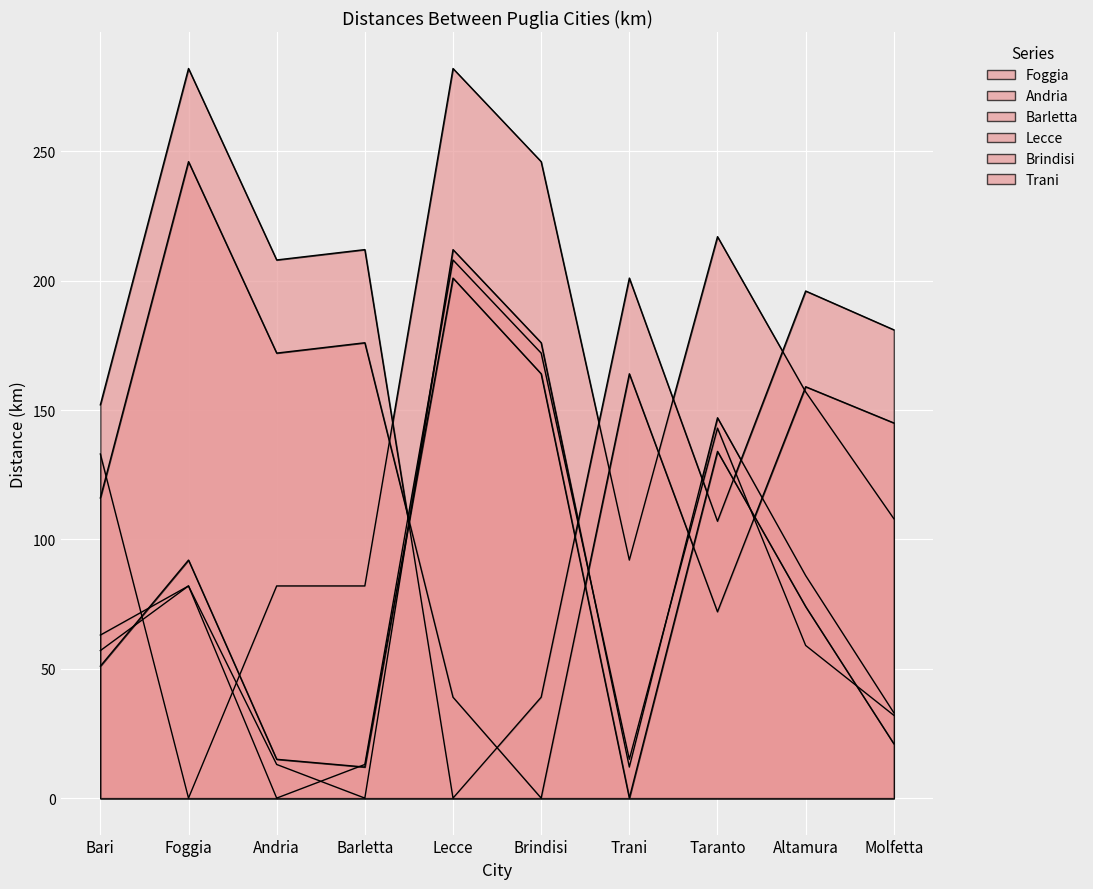

The value of Foggia at Trani is 92. True or false?

True